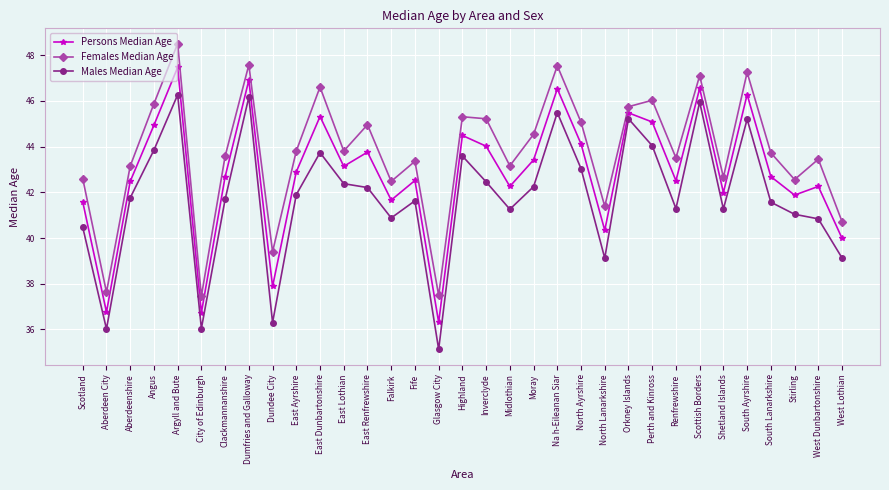

The value of Females Median Age at City of Edinburgh is 37.5. True or false?

True